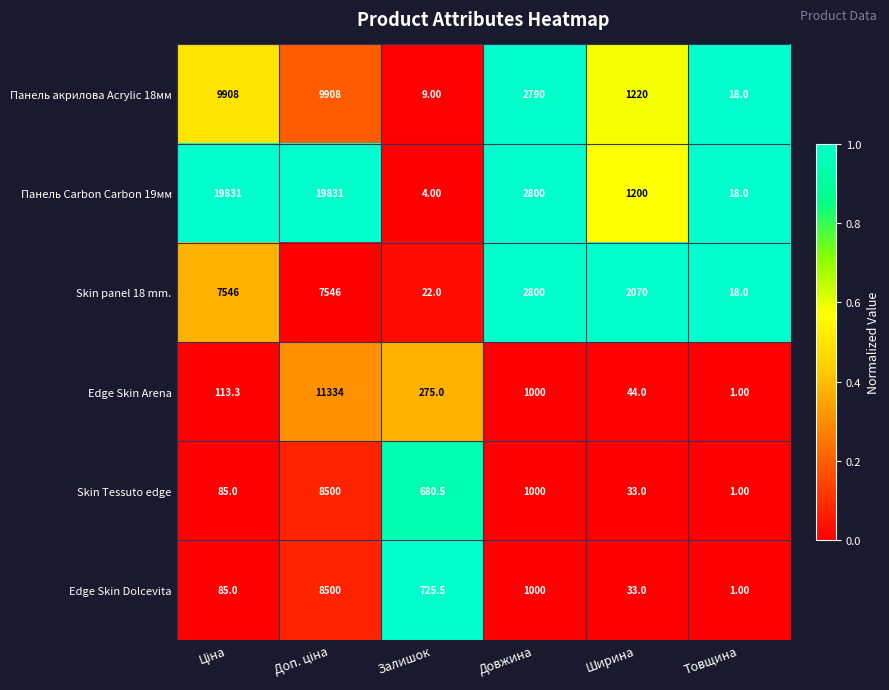

Which series has the largest total across all categories?

Панель Carbon Carbon 19мм